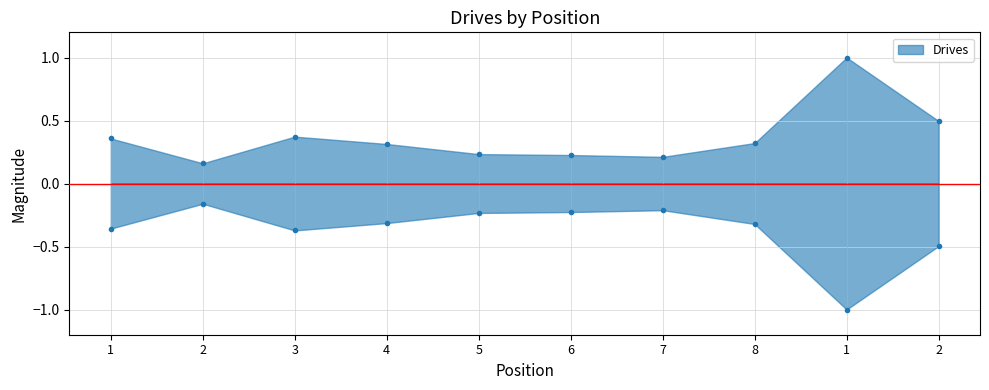

Which category has the highest value across all series?

1